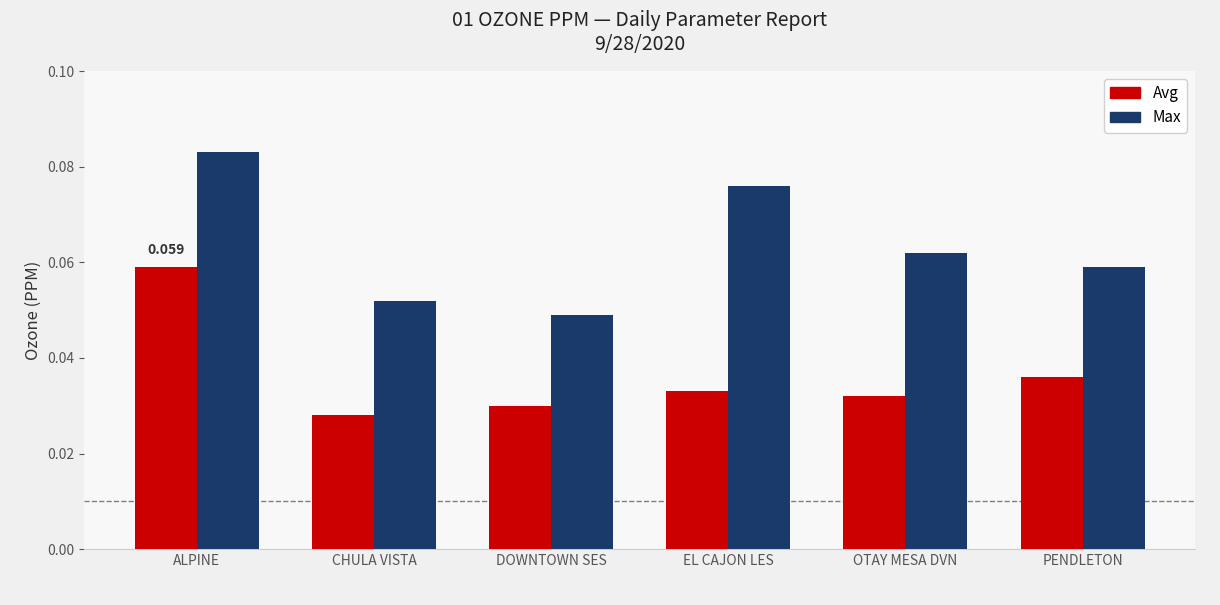

Count the Max values in the range 0 to 1.

6